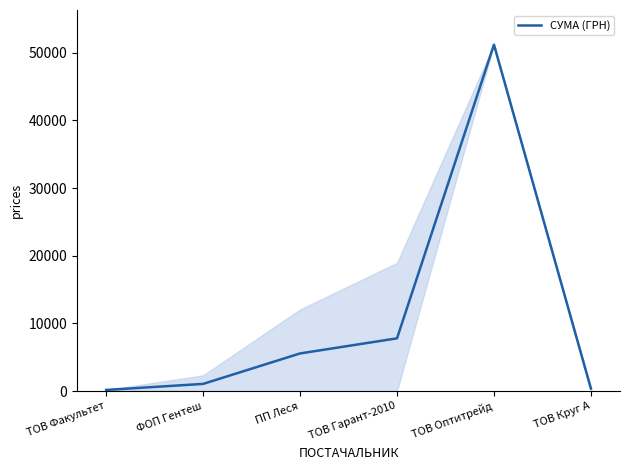

Count the number of data series in this chart.

1